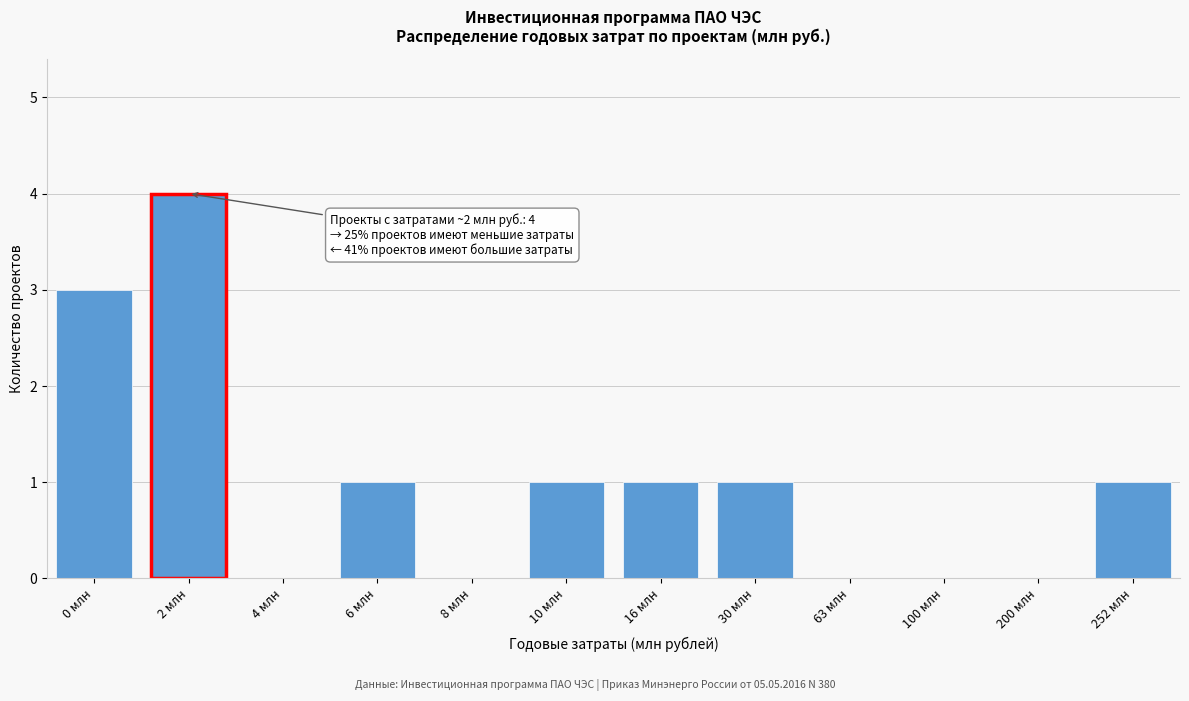

Reading left to right, what are all the values shown in this chart?

0 млн=3	2 млн=4	4 млн=0	6 млн=1	8 млн=0	10 млн=1	16 млн=1	30 млн=1	63 млн=0	100 млн=0	200 млн=0	252 млн=1